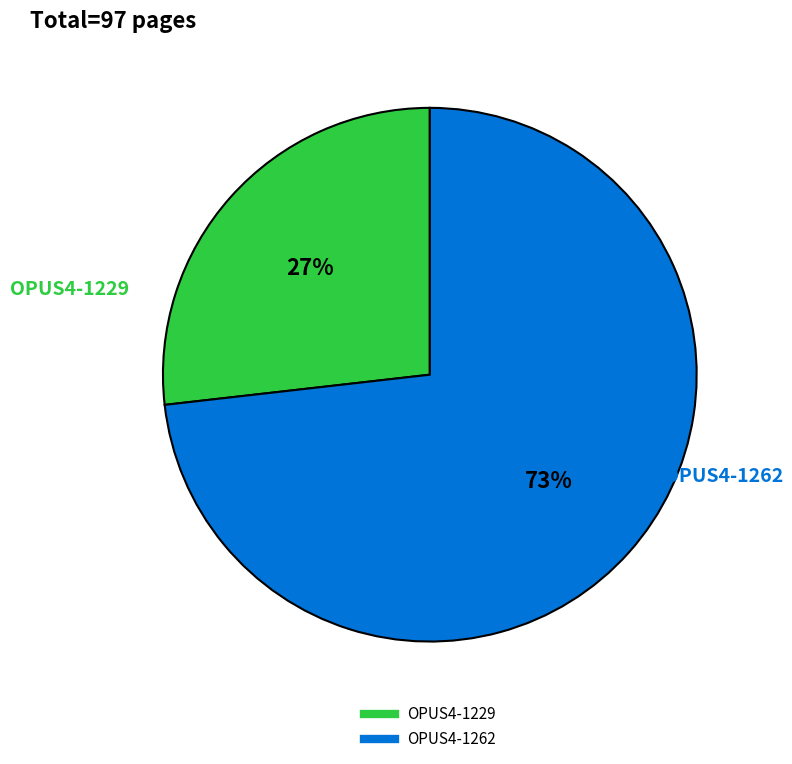

Is OPUS4-1229 the majority of the pie?

No